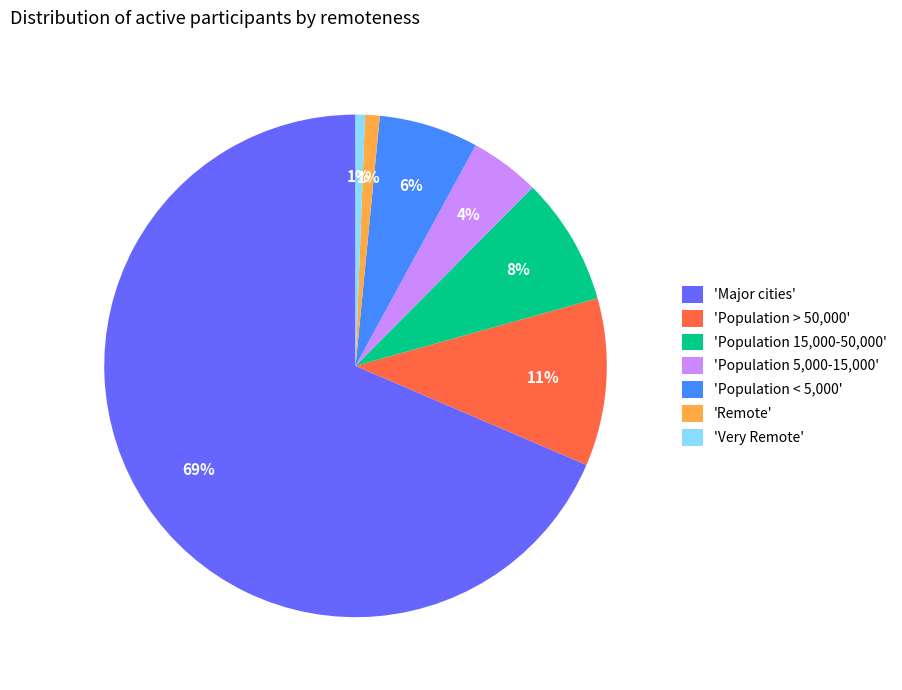

Is there a majority slice in this chart?

Yes